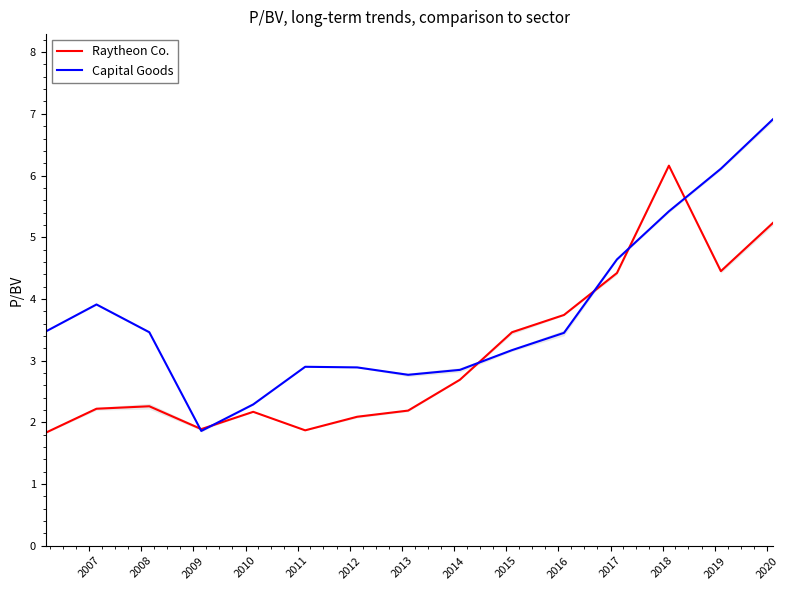

Is it true that Capital Goods equals 10.3 at 2020?

False